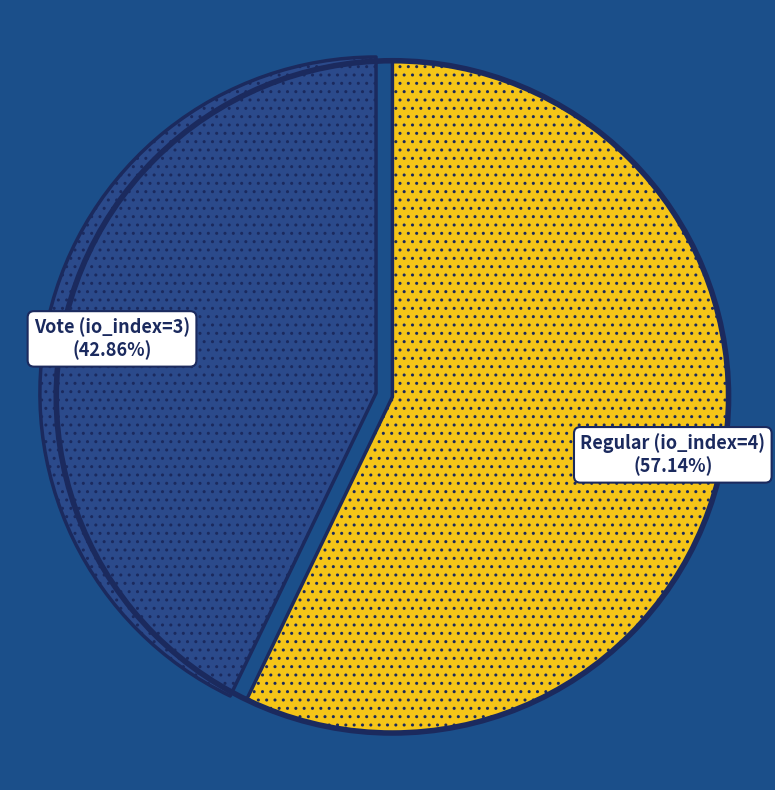

Is there a majority slice in this chart?

Yes